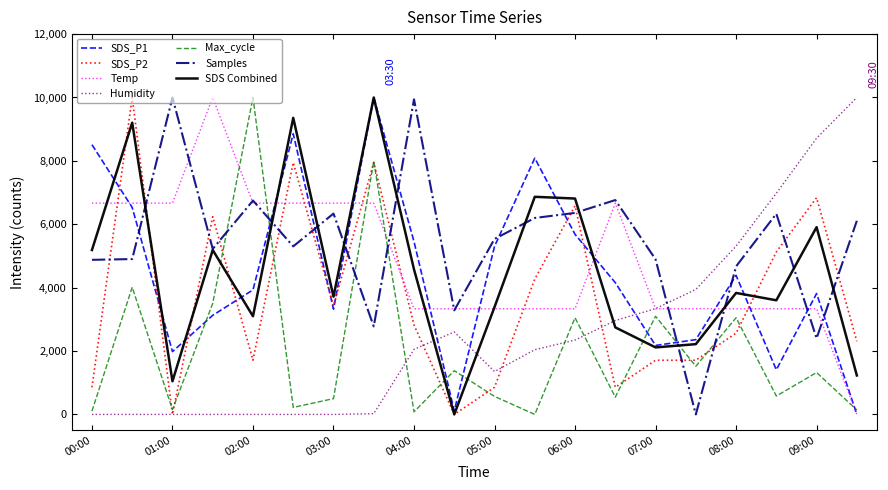

Does the chart have visible grid lines?

No